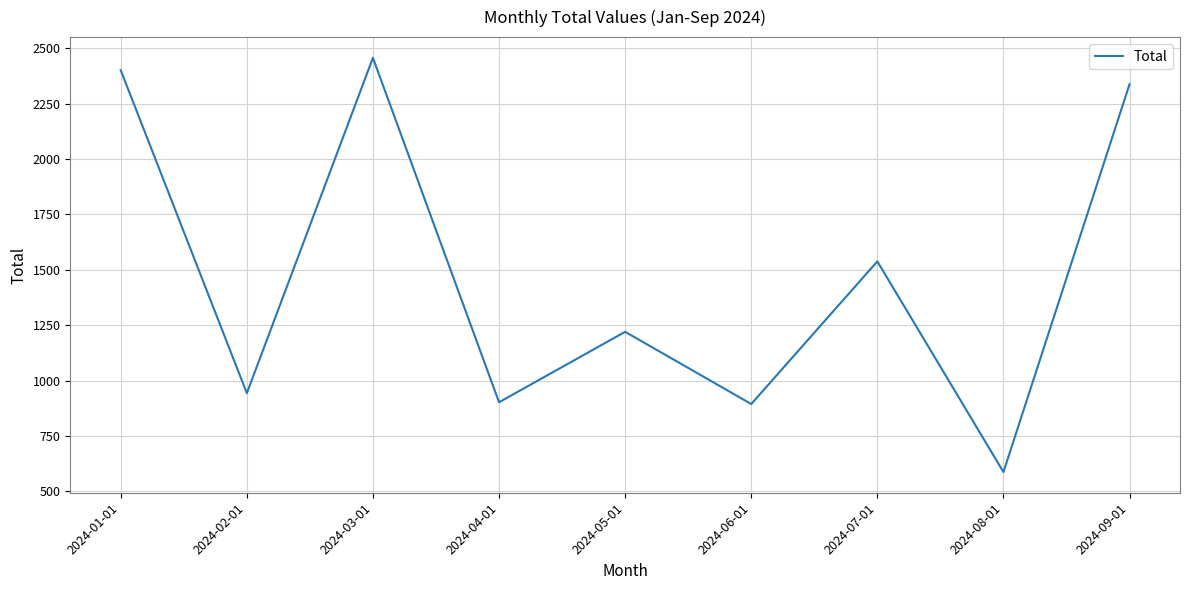

True or false: the data shows 1286 at 2024-04-01.

False